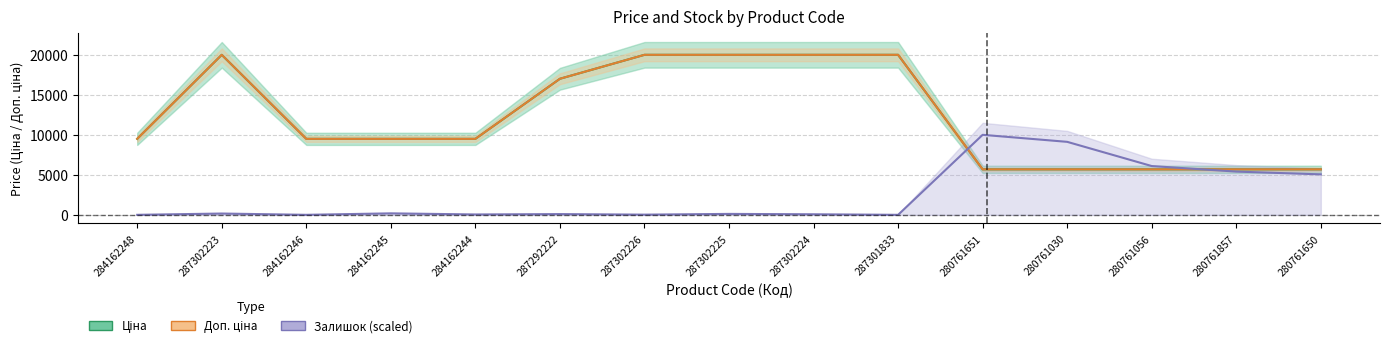

True or false: Залишок has a value of 5048.7 at 280761650.

True